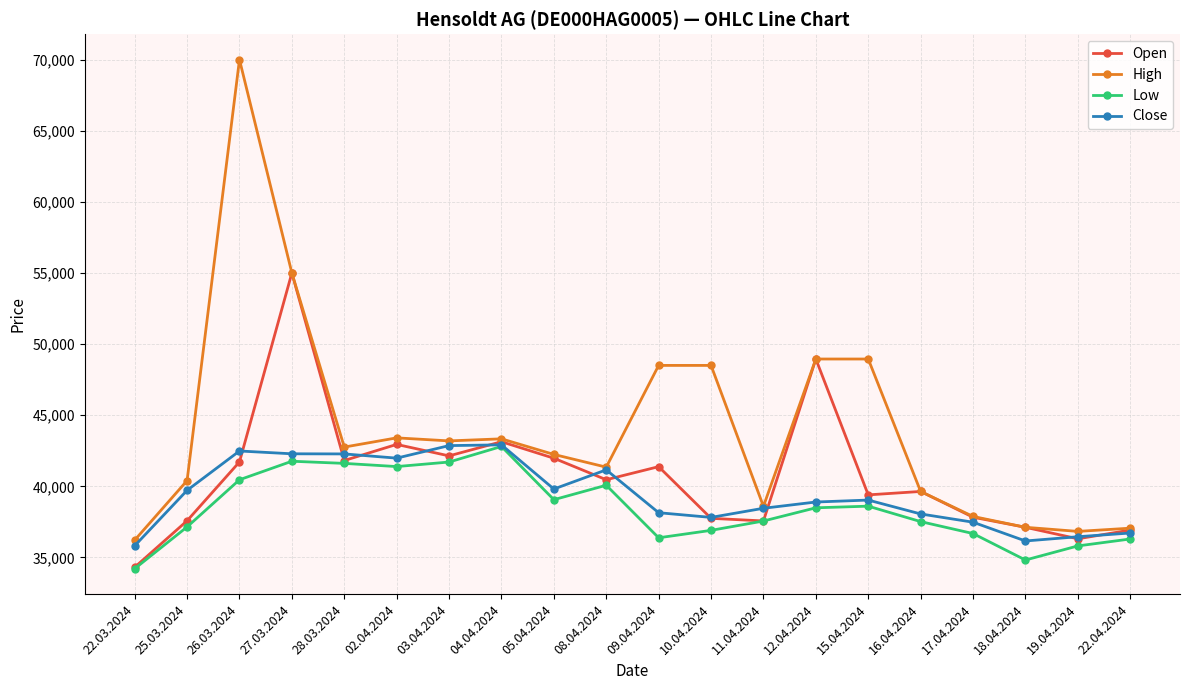

At which label does High first exceed 42758?

26.03.2024